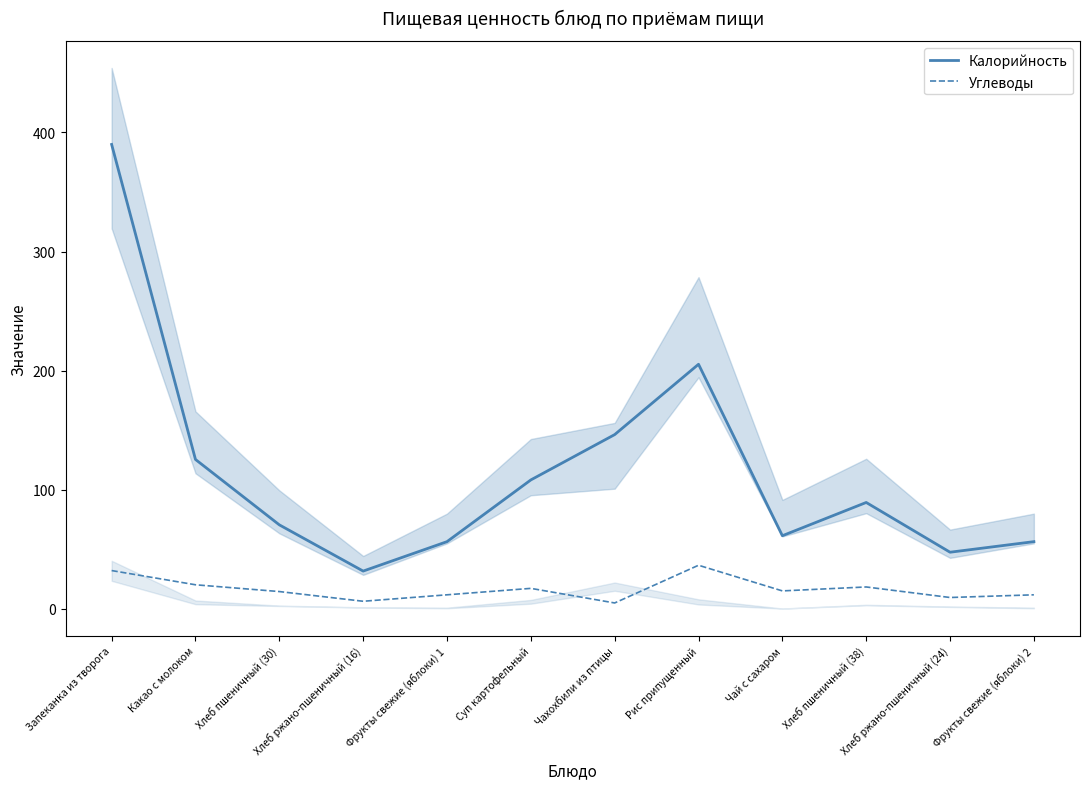

True or false: Углеводы has a value of 11.8 at Фрукты свежие (яблоки) 1.

True